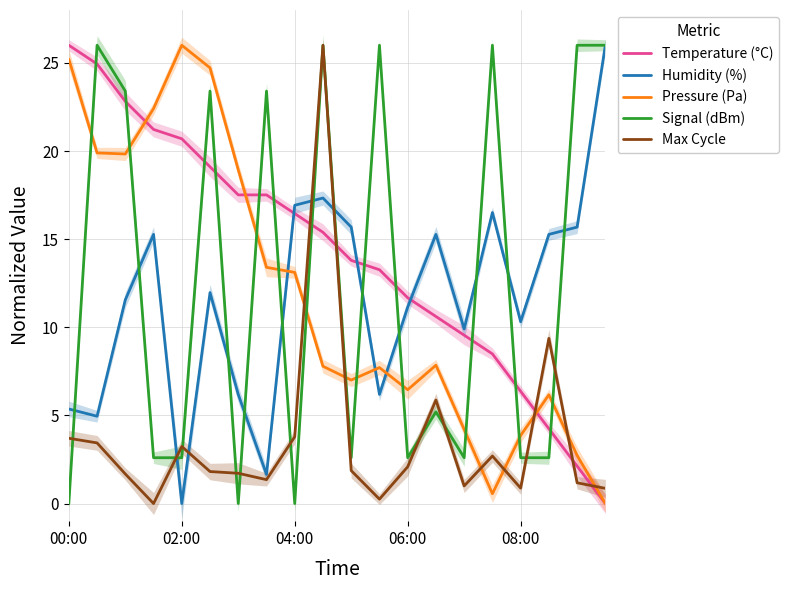

What is the sum of the Max Cycle values at 17 and 00:00?

13.1